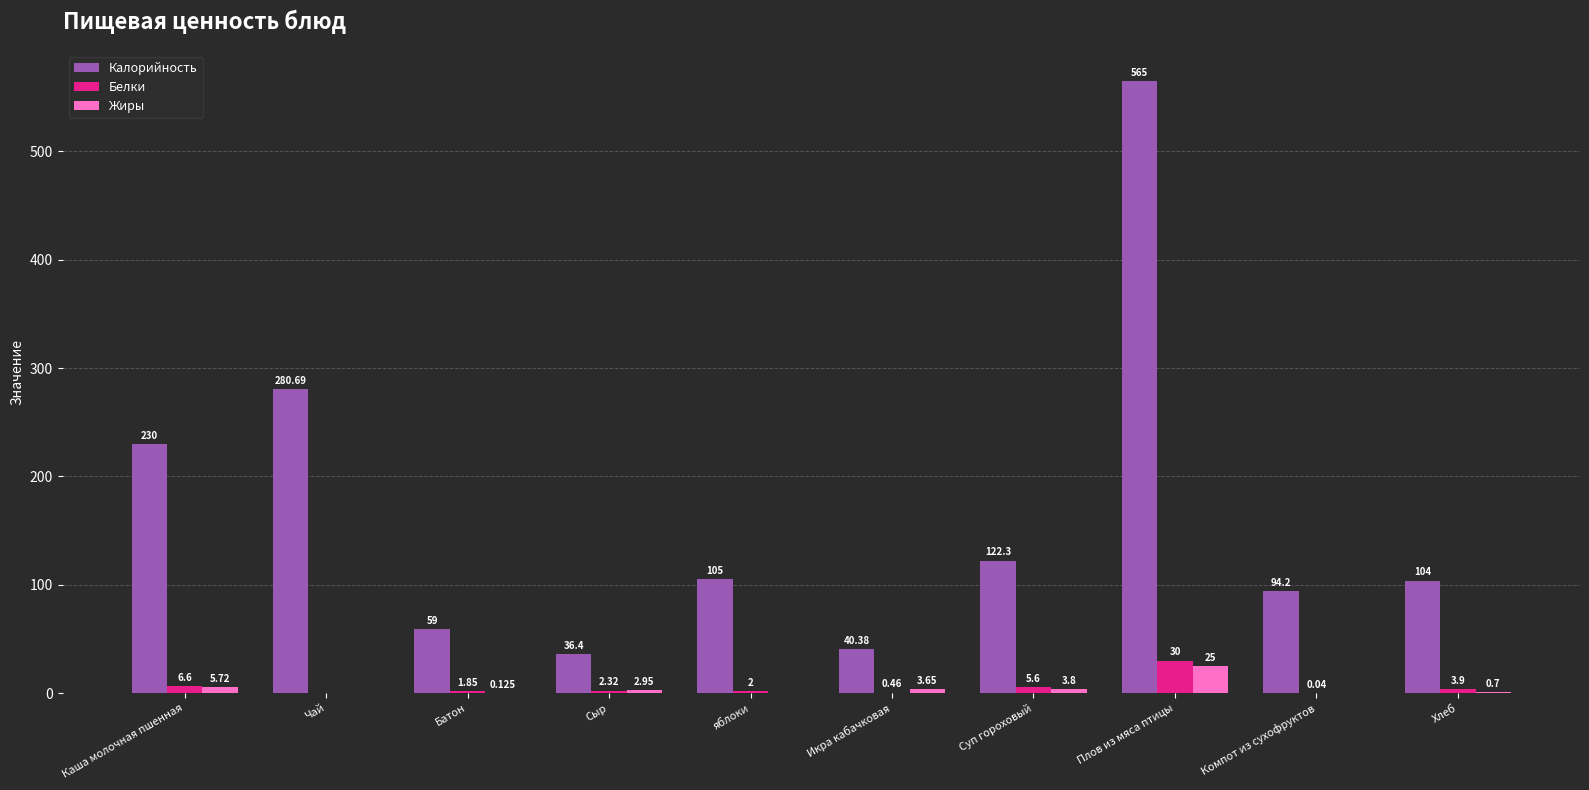

How many positive values does the Белки series have?

9